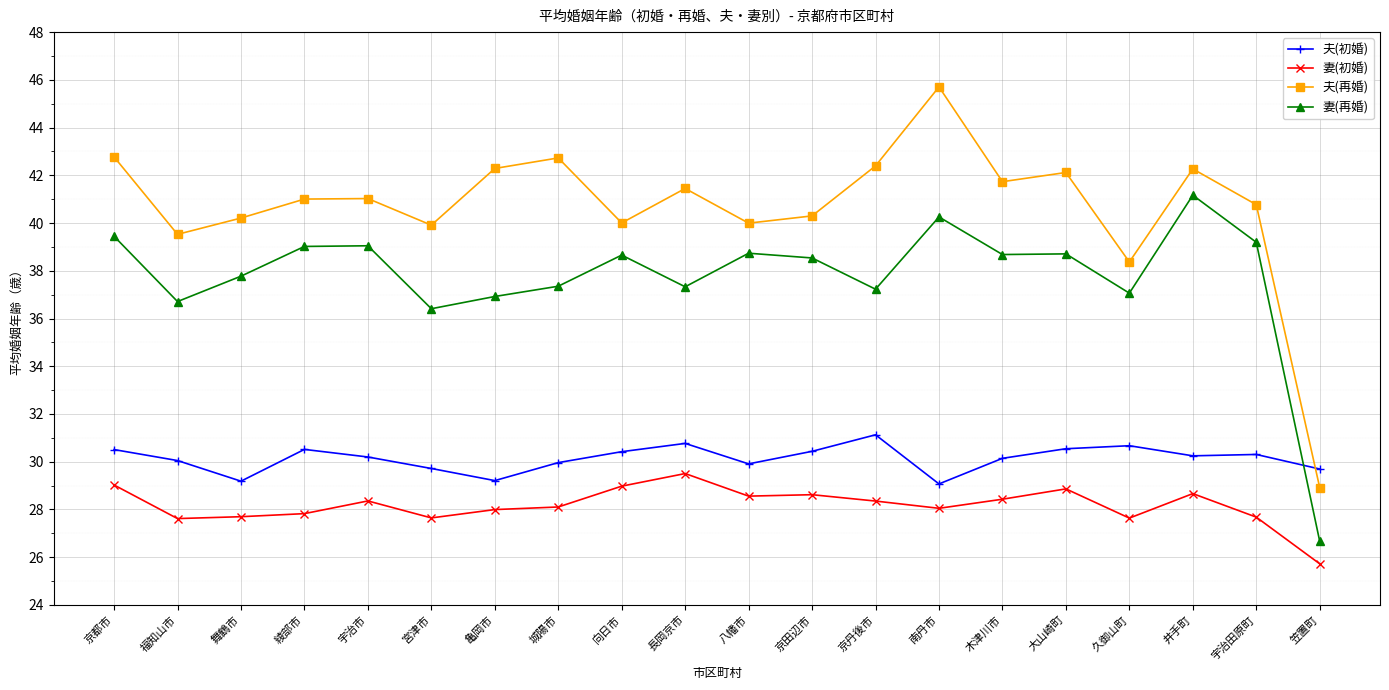

How many interior local peaks does the 夫(再婚) series have?

6